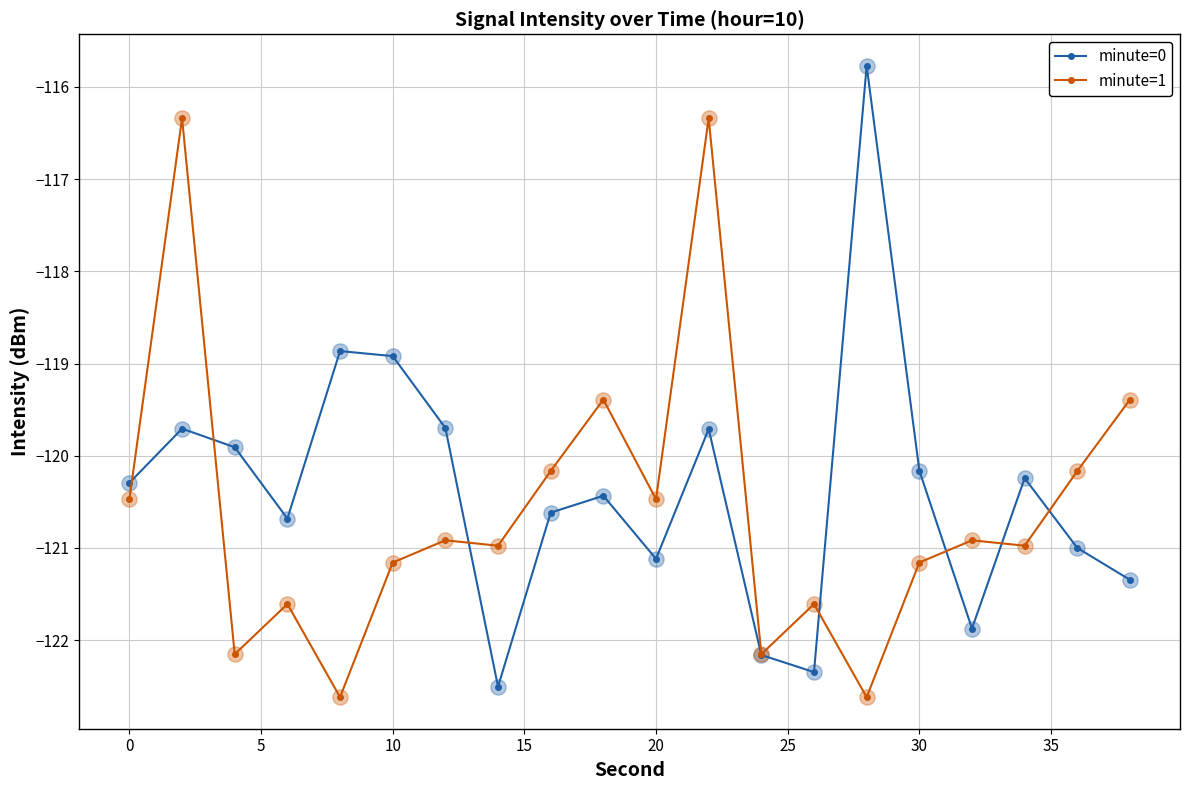

List the series in order of their peak value, highest first.

minute=0, minute=1